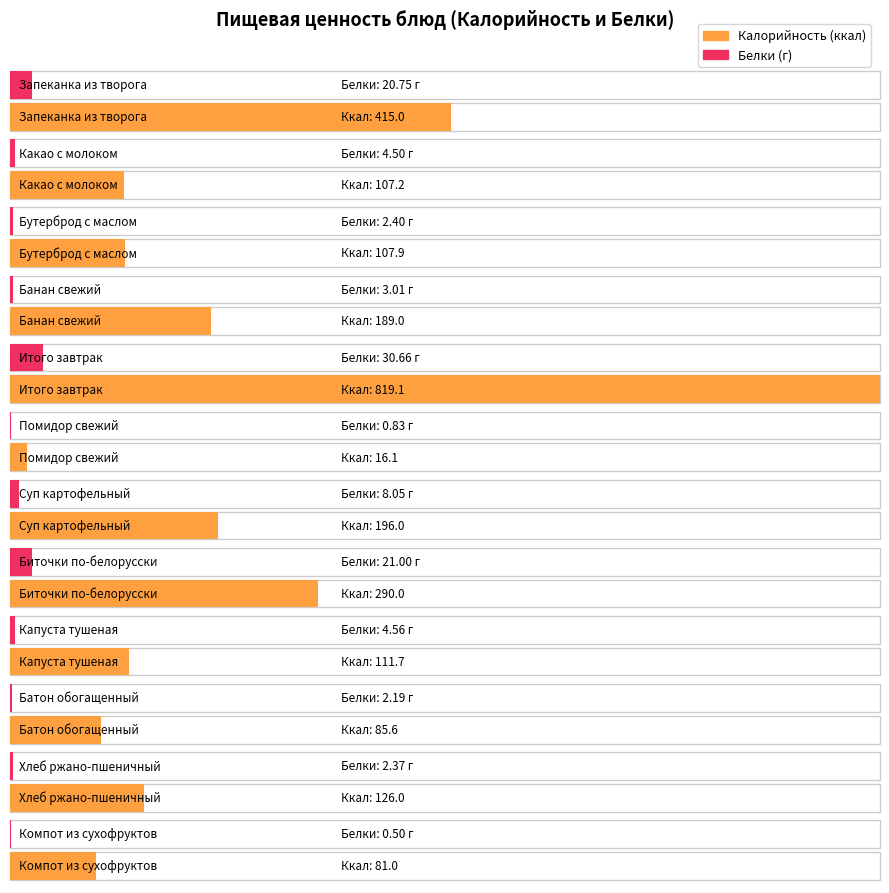

What position from the left is Какао с молоком?

2